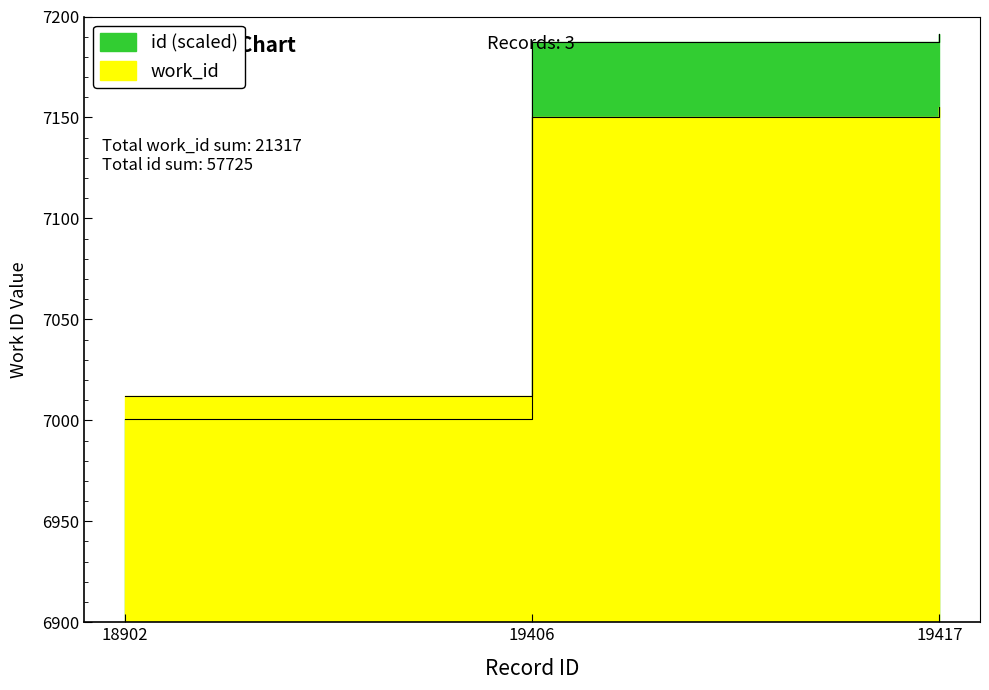

Reading left to right, what are all the values shown in this chart?

work_id: 18902=7012.0	19406=7150.0	19417=7155.0
id: 18902=7000.7	19406=7187.4	19417=7191.5